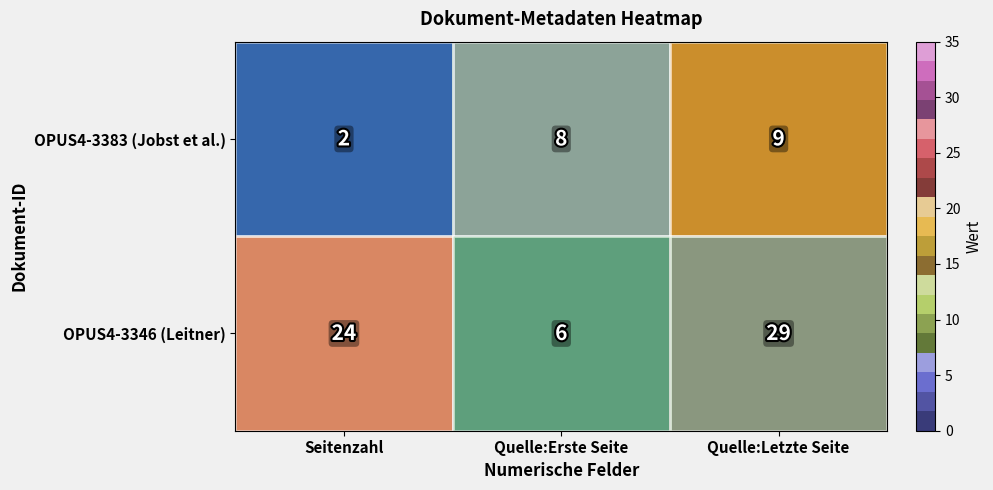

What is the difference between the OPUS4-3346 (Leitner) values at Quelle:Letzte Seite and Quelle:Erste Seite?

23